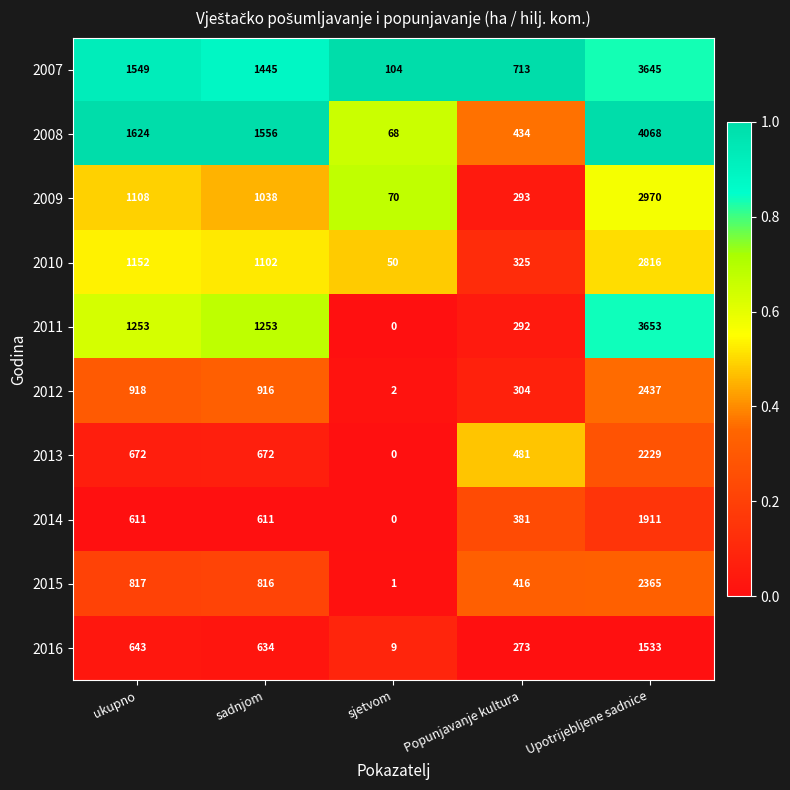

The 2014 series shows 381 at Popunjavanje kultura. True or false?

True